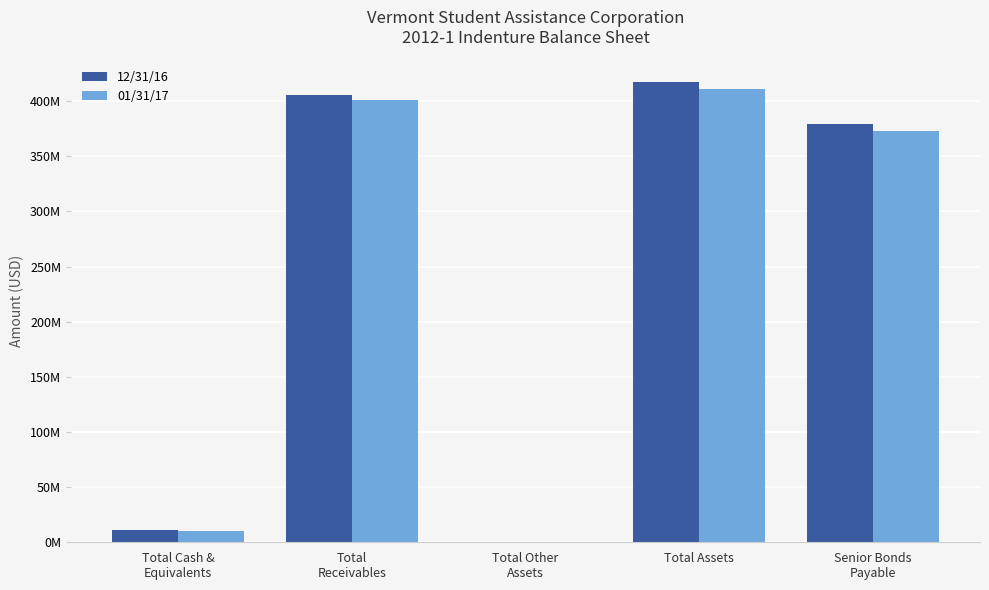

Are the bars horizontal?

No